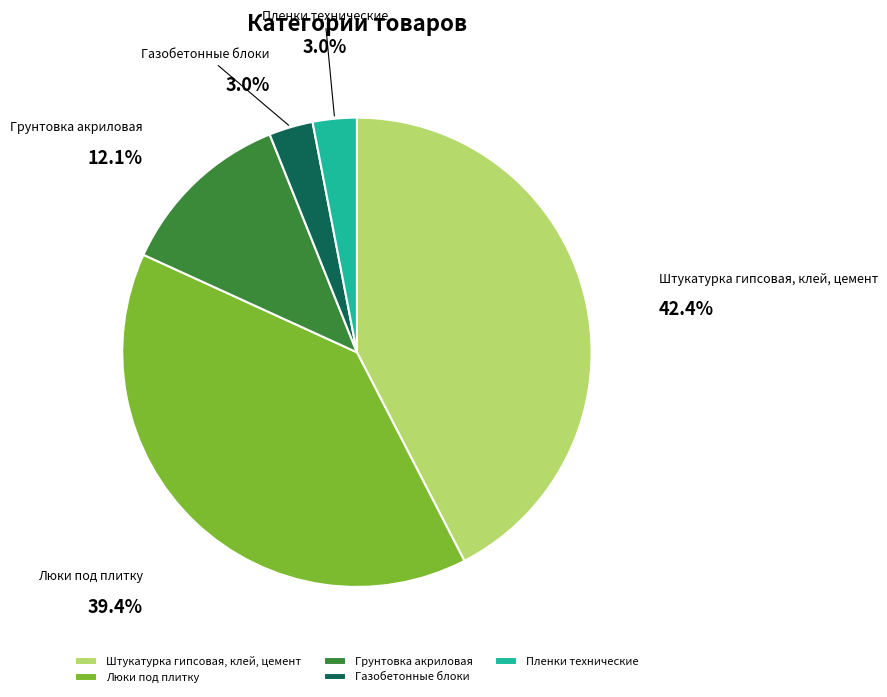

Is there any slice that represents more than half of the pie?

No